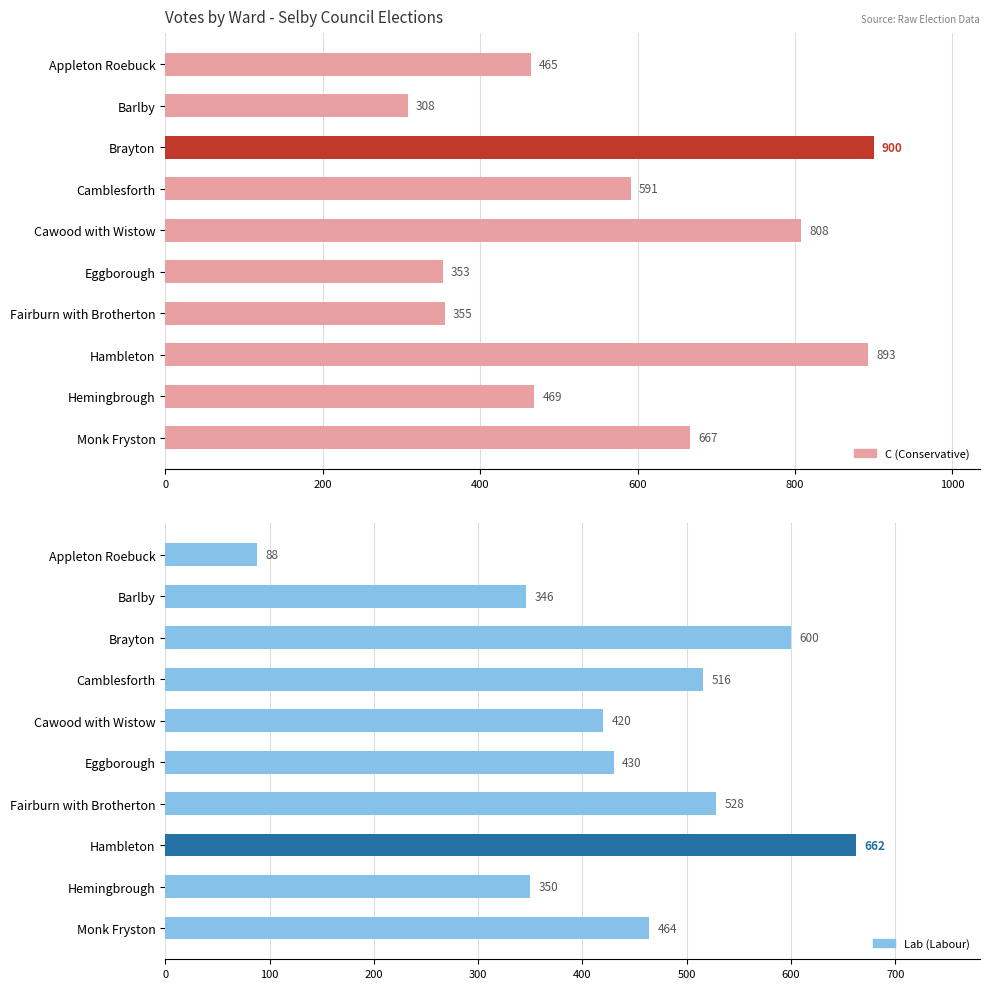

What is the difference between the second highest and second lowest values in the Lab series?

254